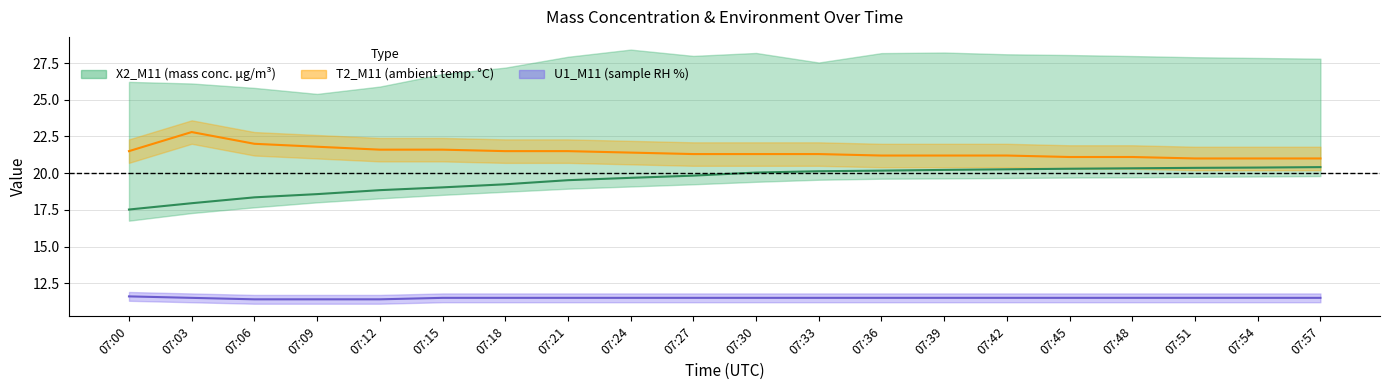

Between 07:03 and 07:09, which is larger?

07:09